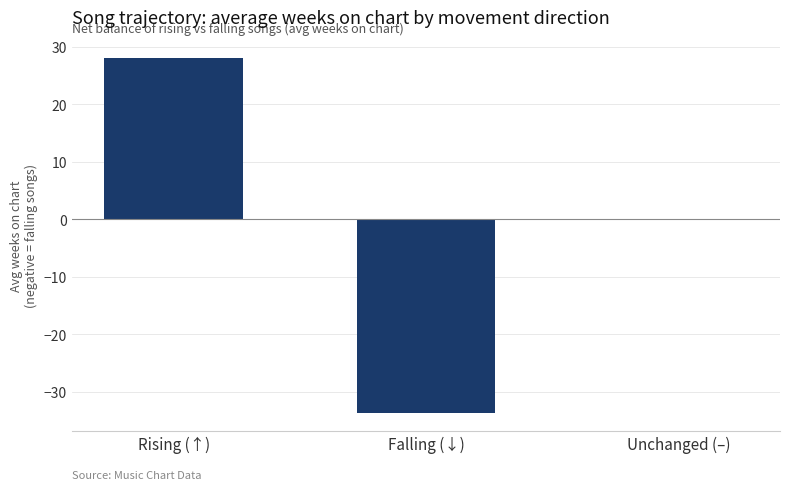

What is the change in value from Rising (↑) to Falling (↓)?

-61.8